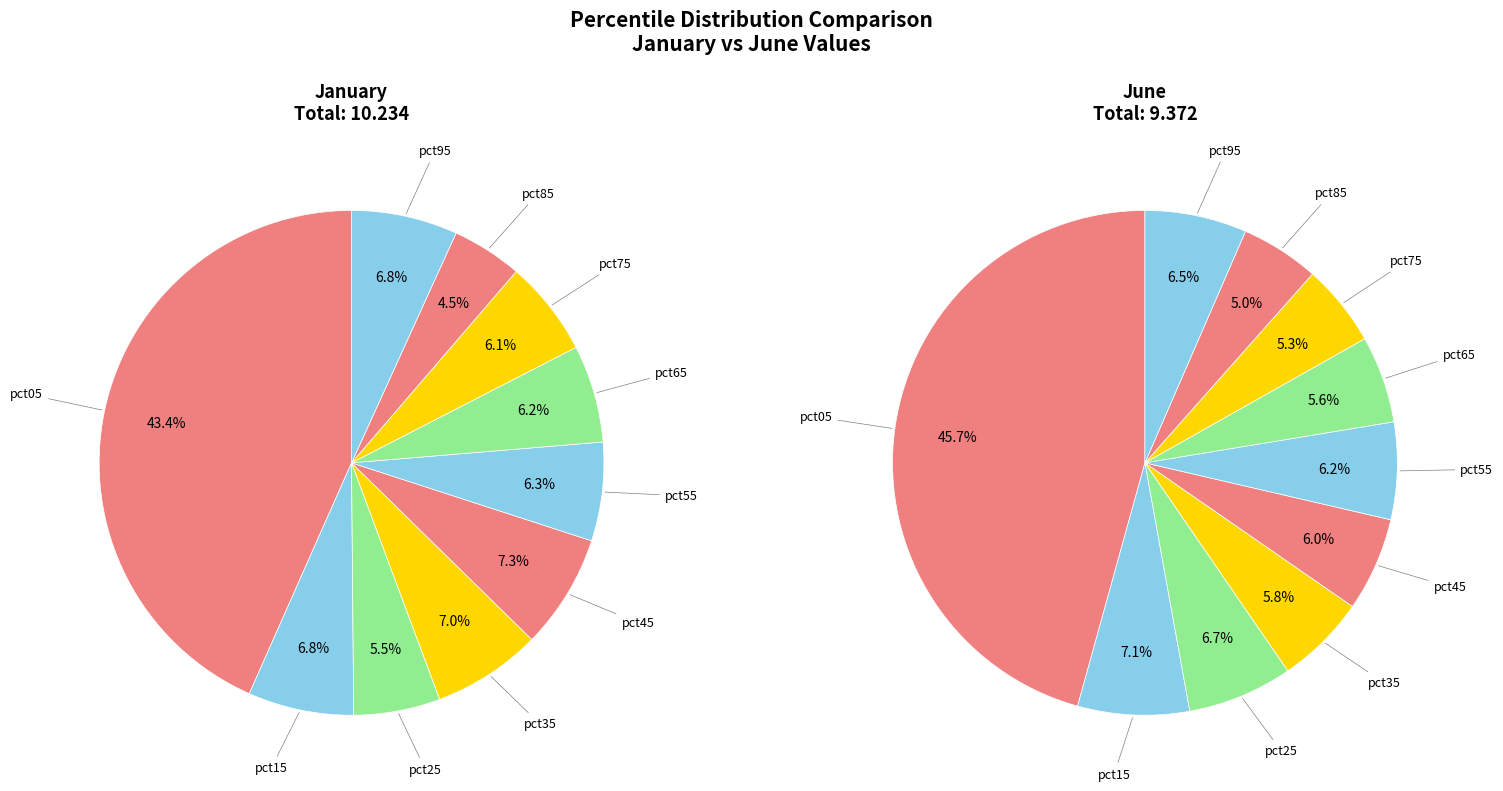

How many slices are in this pie chart?

10